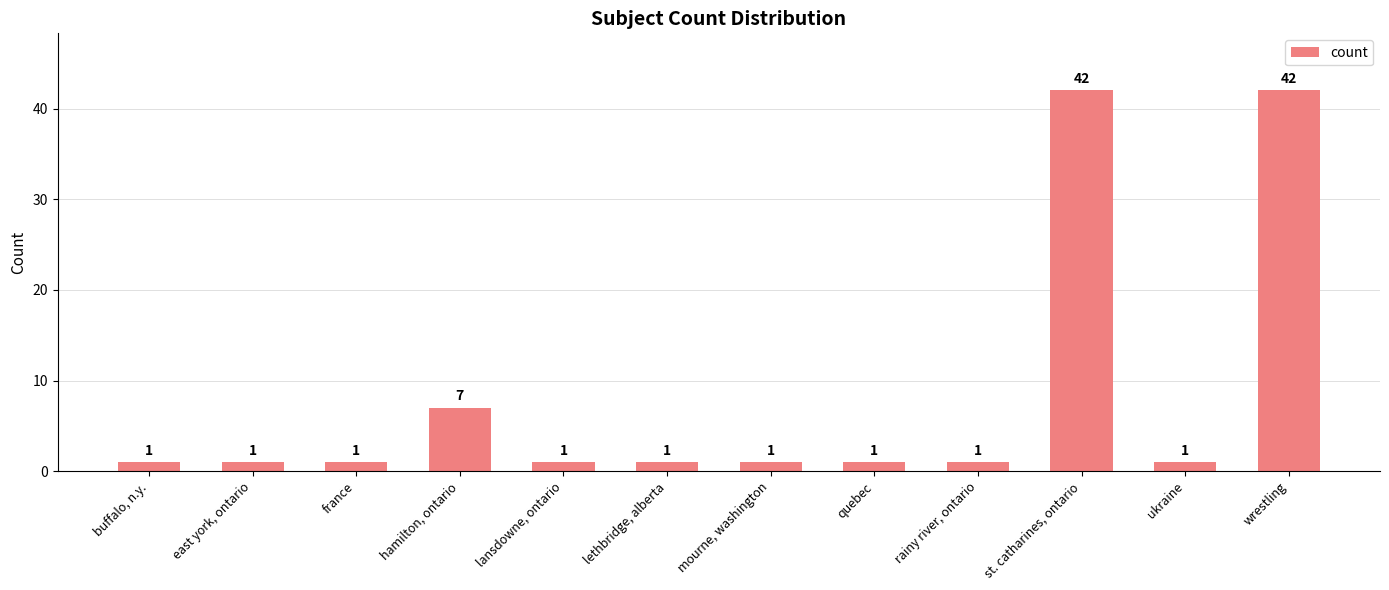

What is the difference between the values at st. catharines, ontario and france?

41